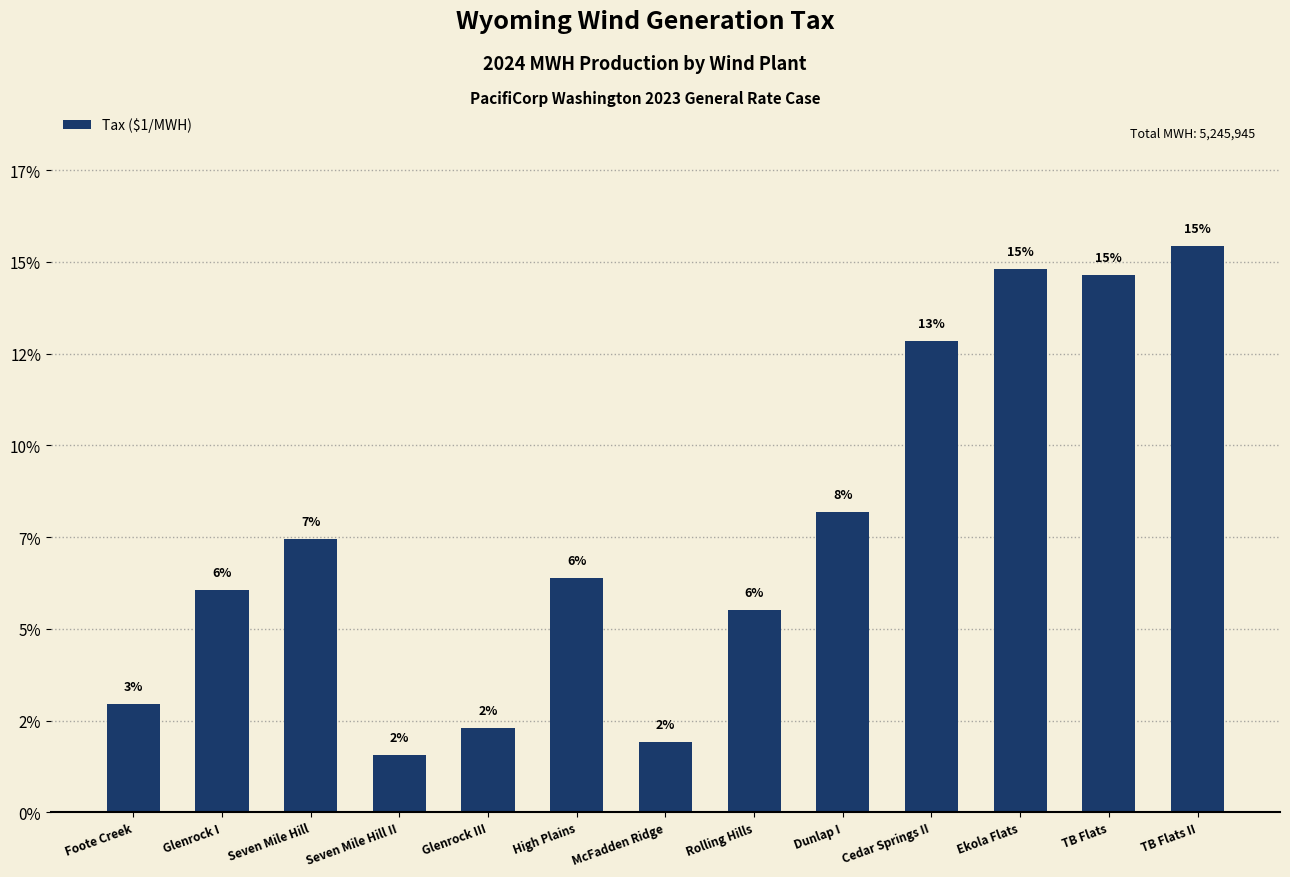

Does the chart contain any negative values?

No